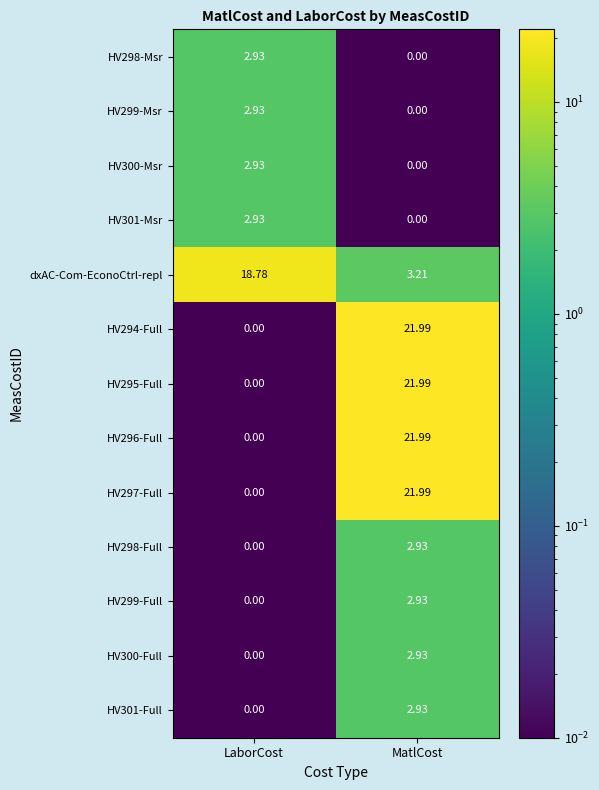

At how many categories does at least one series exceed 17?

2